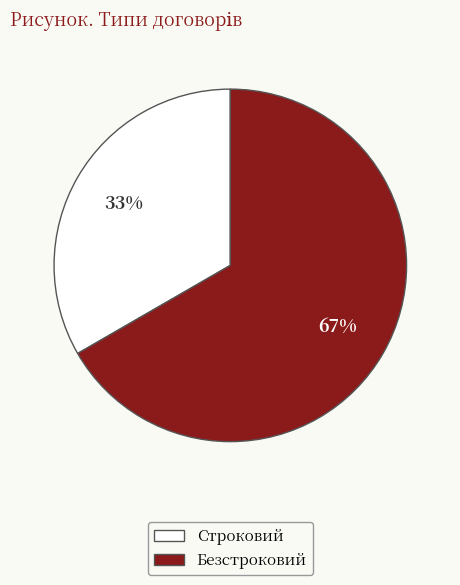

What percentage is the Безстроковий slice, to the nearest percent?

67%